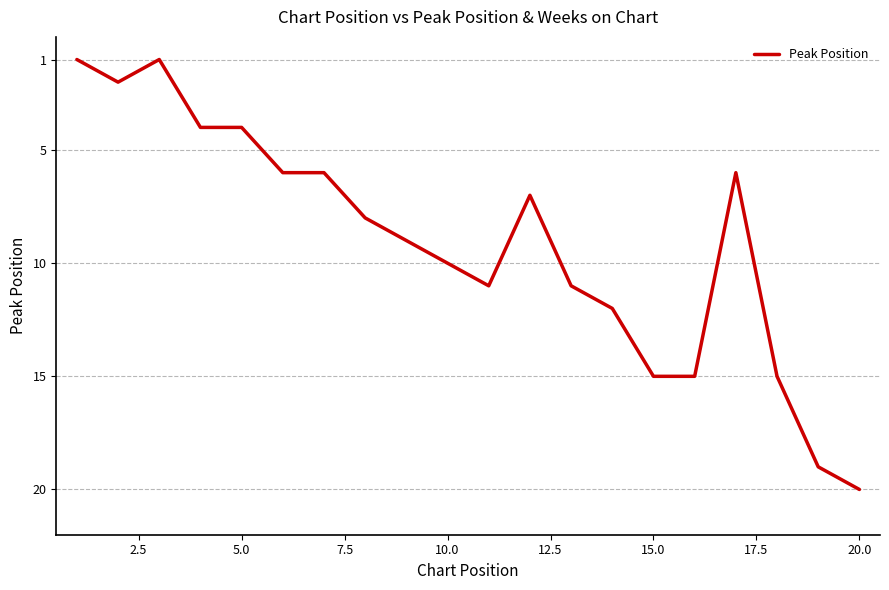

What is the difference between the maximum and minimum values?

19